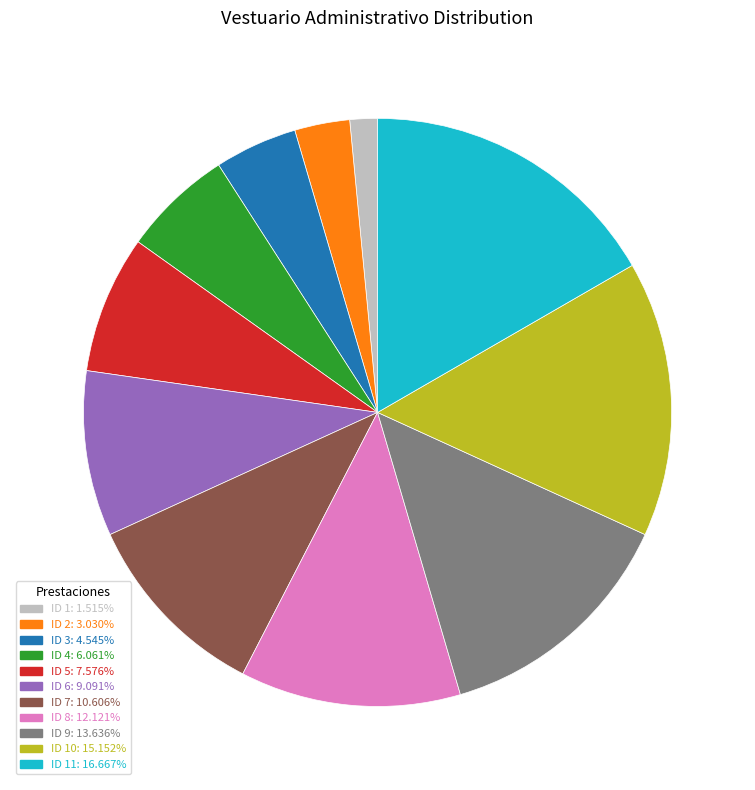

Approximately how many times larger is the value at ID 1: 1.515% compared to ID 2: 3.030%?

0.5